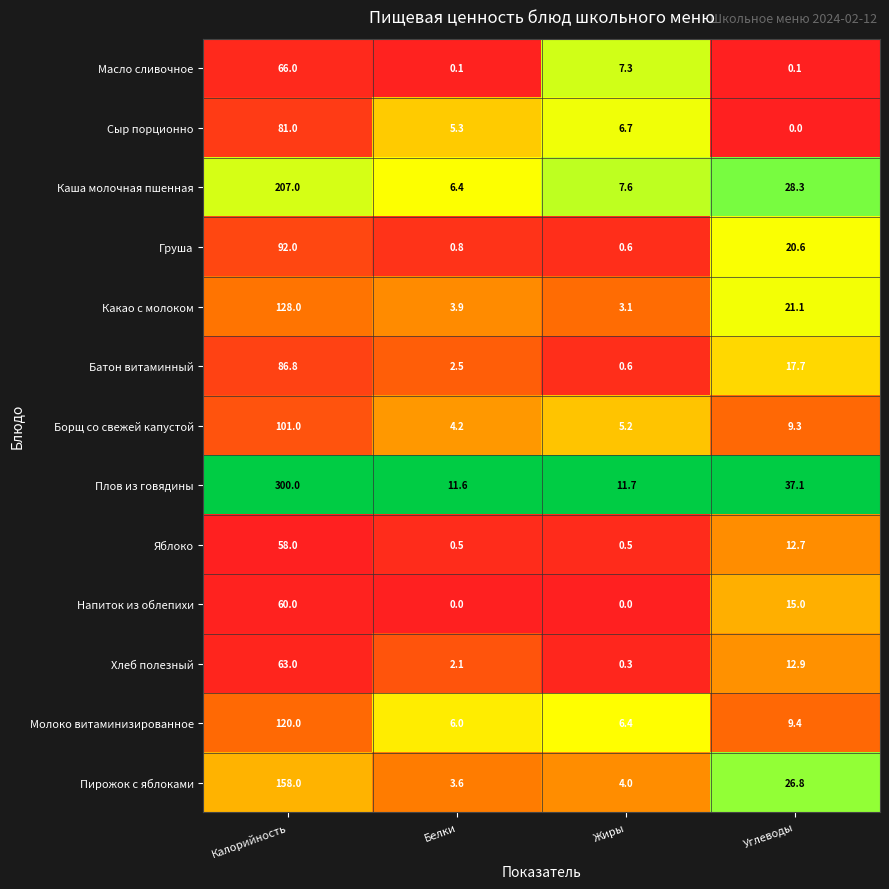

How many data points does each series have?

4